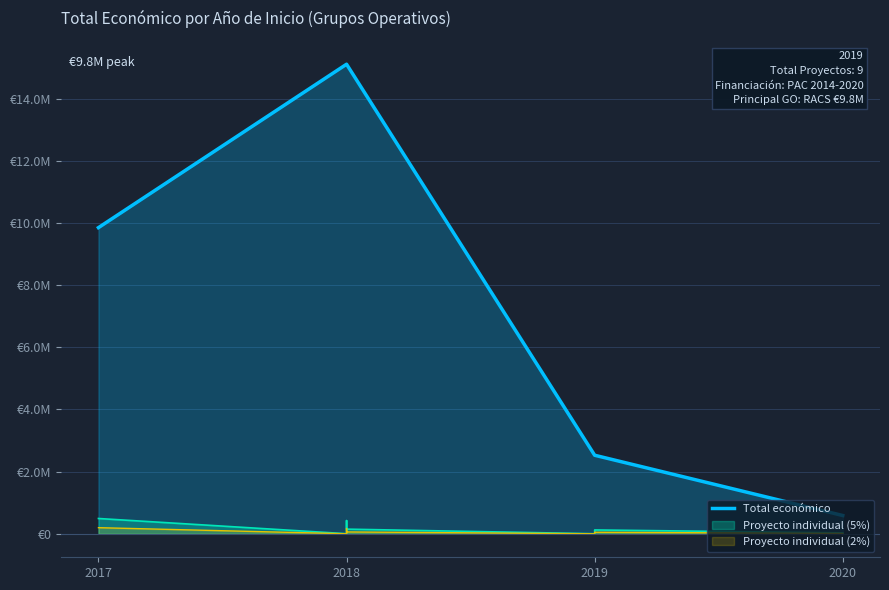

What is the value of the 2nd point from the left?

15104104